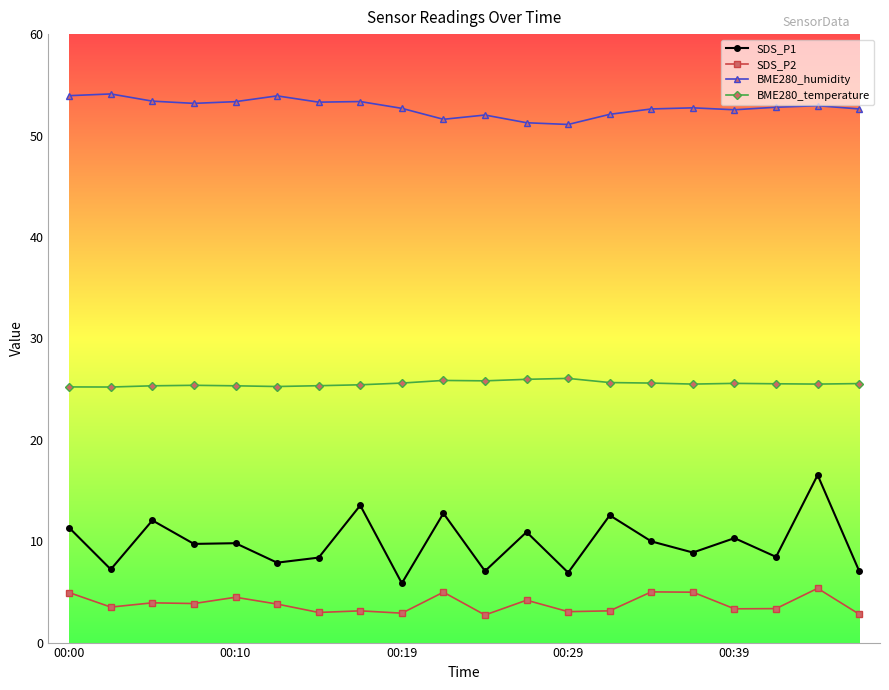

What is the value of the BME280_temperature point at the 9th from the left?

25.6